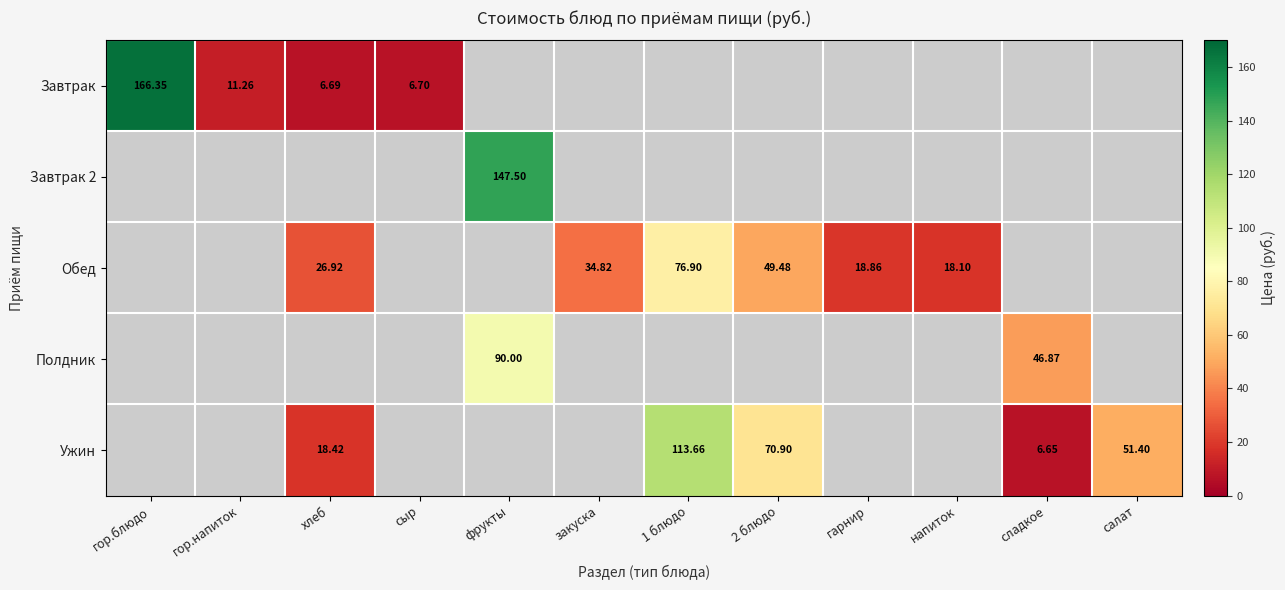

Is the value of Завтрак at 1 блюдо greater than the value of Ужин at фрукты?

No